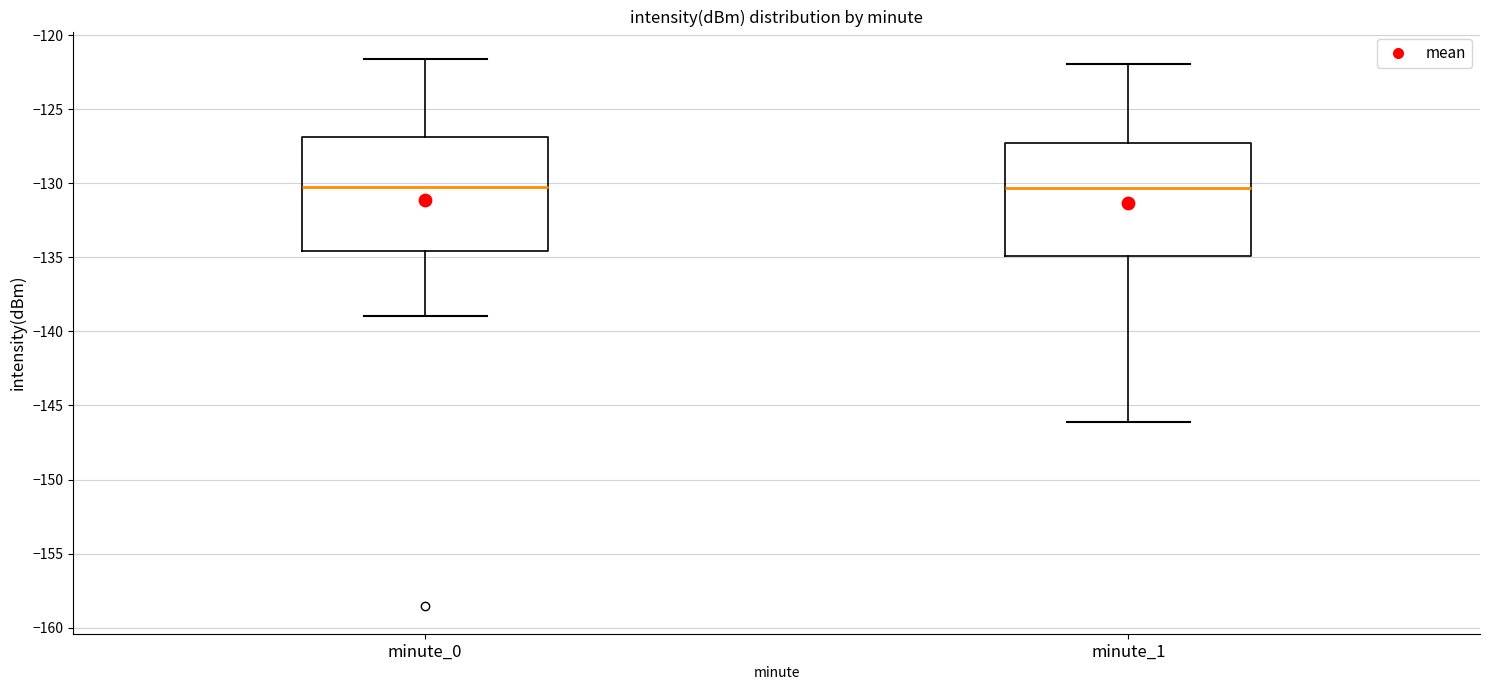

Reading left to right, transcribe this box plot: for each box, give where its median line is, the range the box spans, and where its two whiskers end, as read against the y-axis. The values are not printed on the chart, so give them approximately, as read against the axis.

minute_0: median -130.0, box -134.5 to -127.0, whiskers -139.0 to -121.5
minute_1: median -130.5, box -135.0 to -127.5, whiskers -146.0 to -122.0